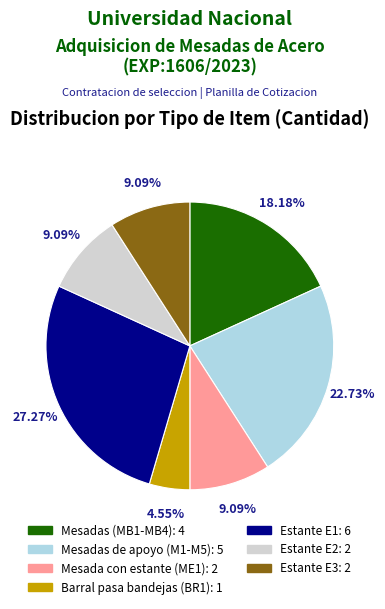

To the nearest percent, what is the difference between the largest and smallest slice percentages?

23%